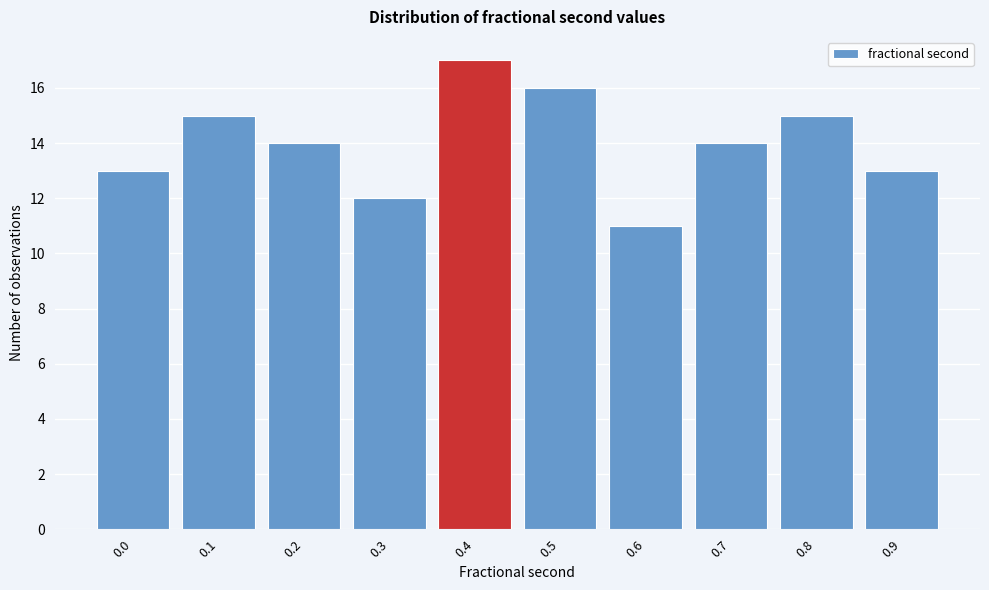

Reading left to right, transcribe all the data shown in this chart.

0.0=13	0.1=15	0.2=14	0.3=12	0.4=17	0.5=16	0.6=11	0.7=14	0.8=15	0.9=13